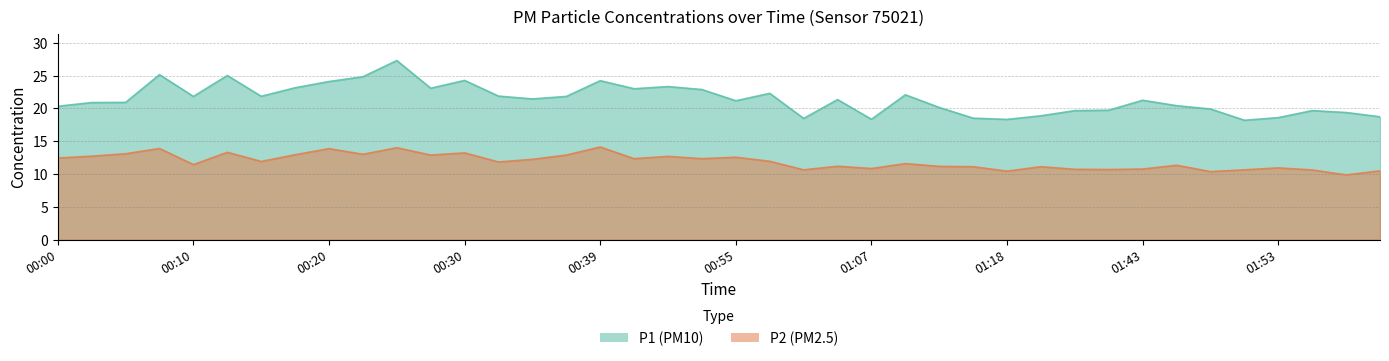

List the series in order of their overall mean, lowest first.

P2, P1